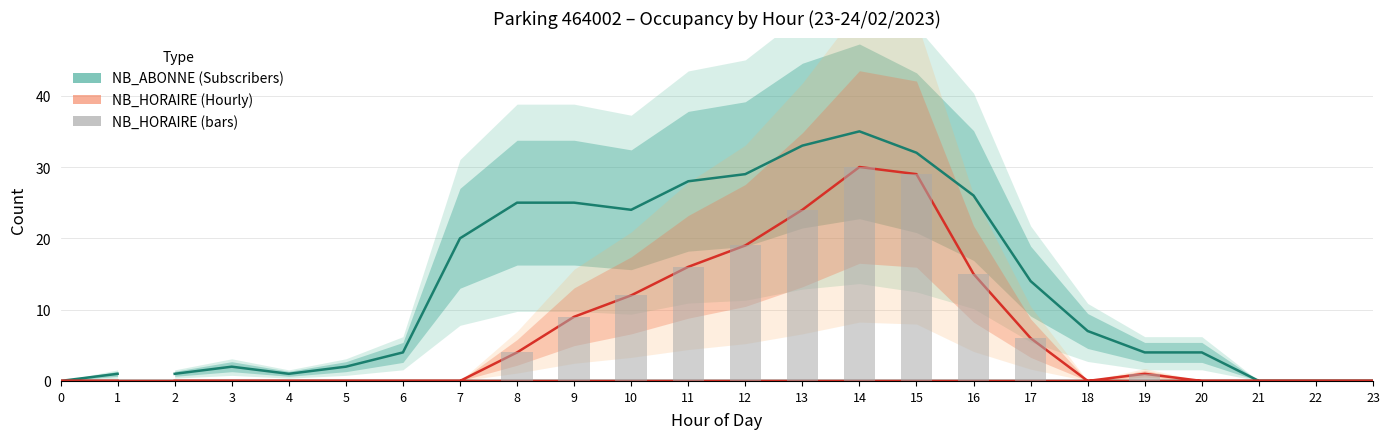

True or false: NB_ABONNE has a value of 1 at 1.

True